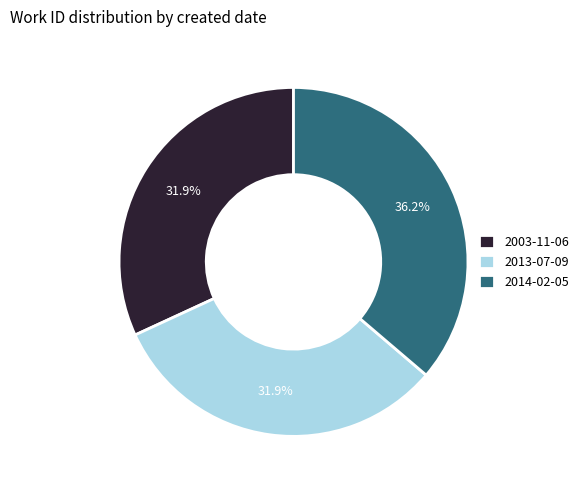

What is the largest slice in the pie chart?

2014-02-05